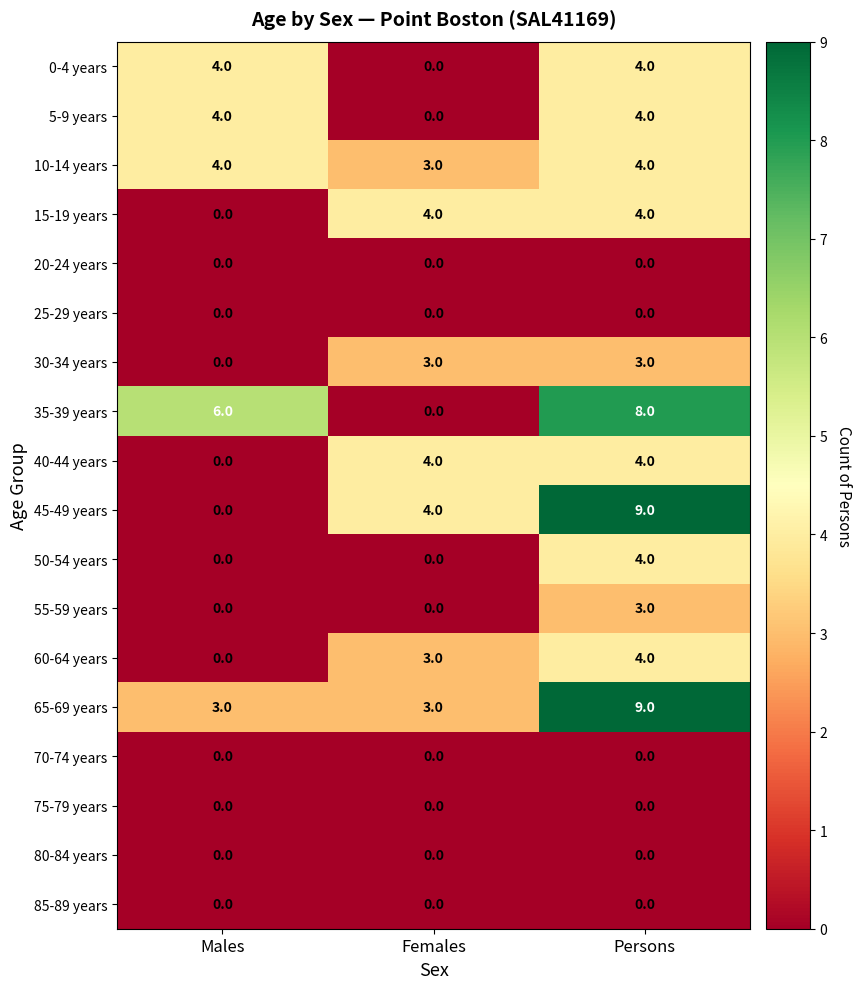

List the labels in order of 45-49 years value, largest first.

Persons, Females, Males